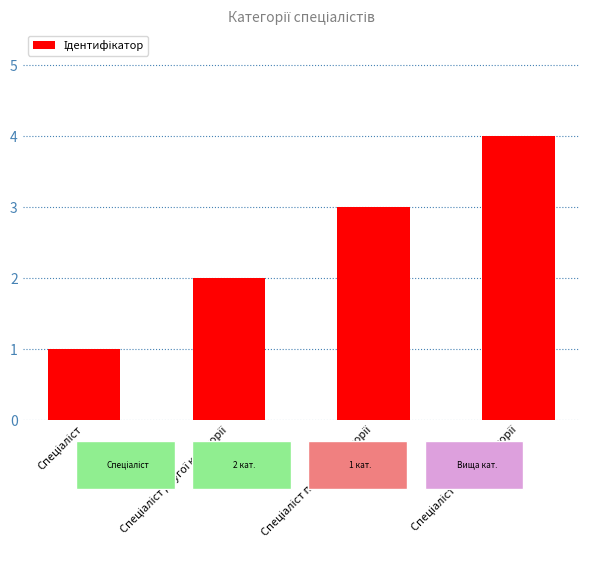

What is the sum of all values?

10